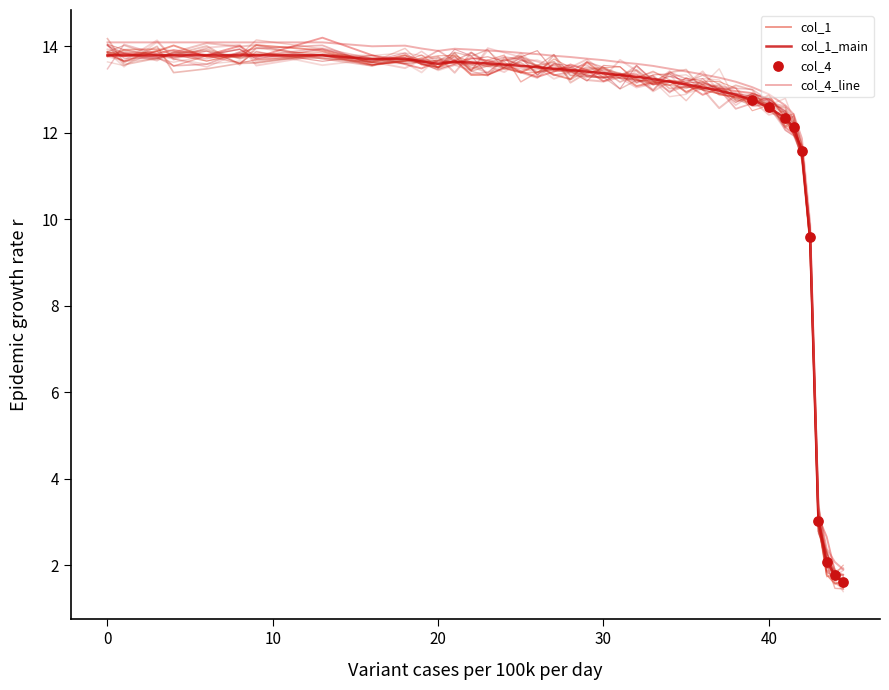

Is it true that col_1 equals 24.1 at 0?

False